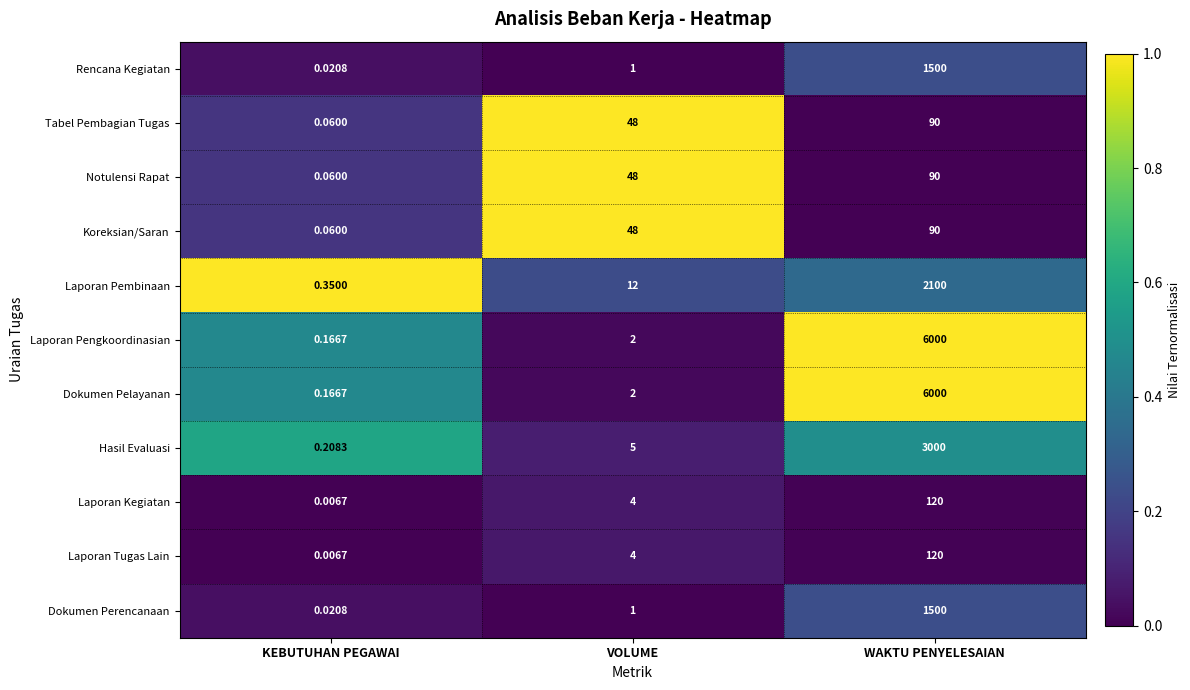

Where is Notulensi Rapat nearest to the value 45?

VOLUME